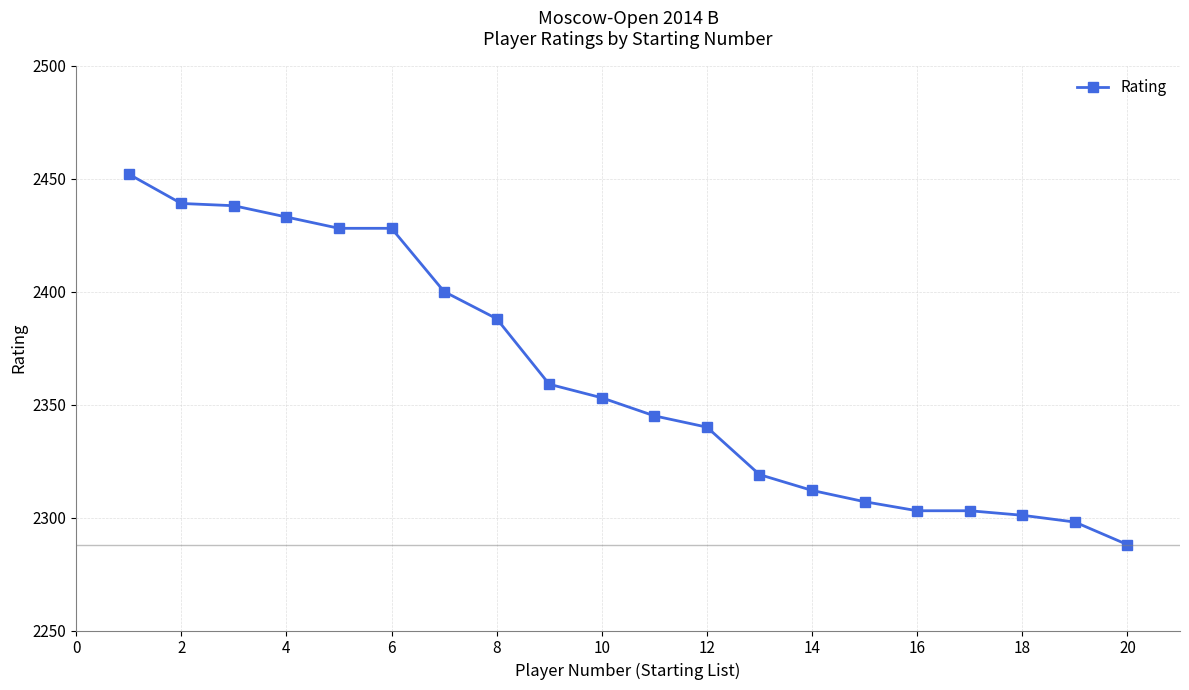

What is the minimum value shown in the chart?

2288